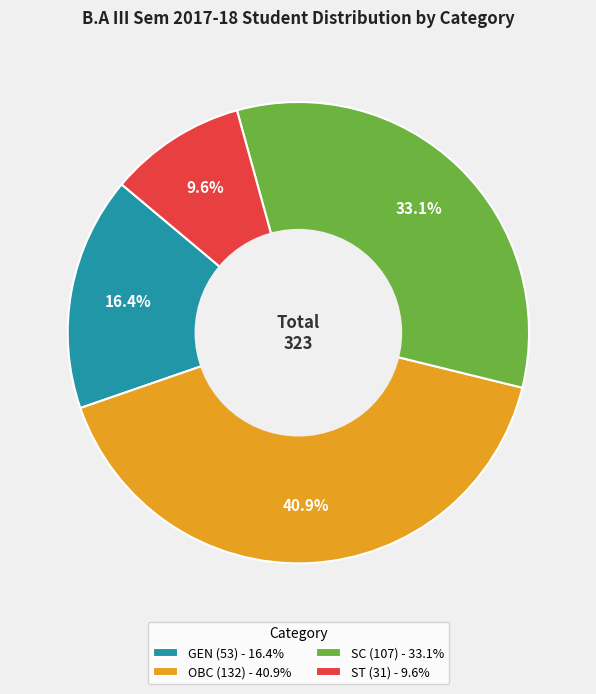

Which slice is the smallest?

ST